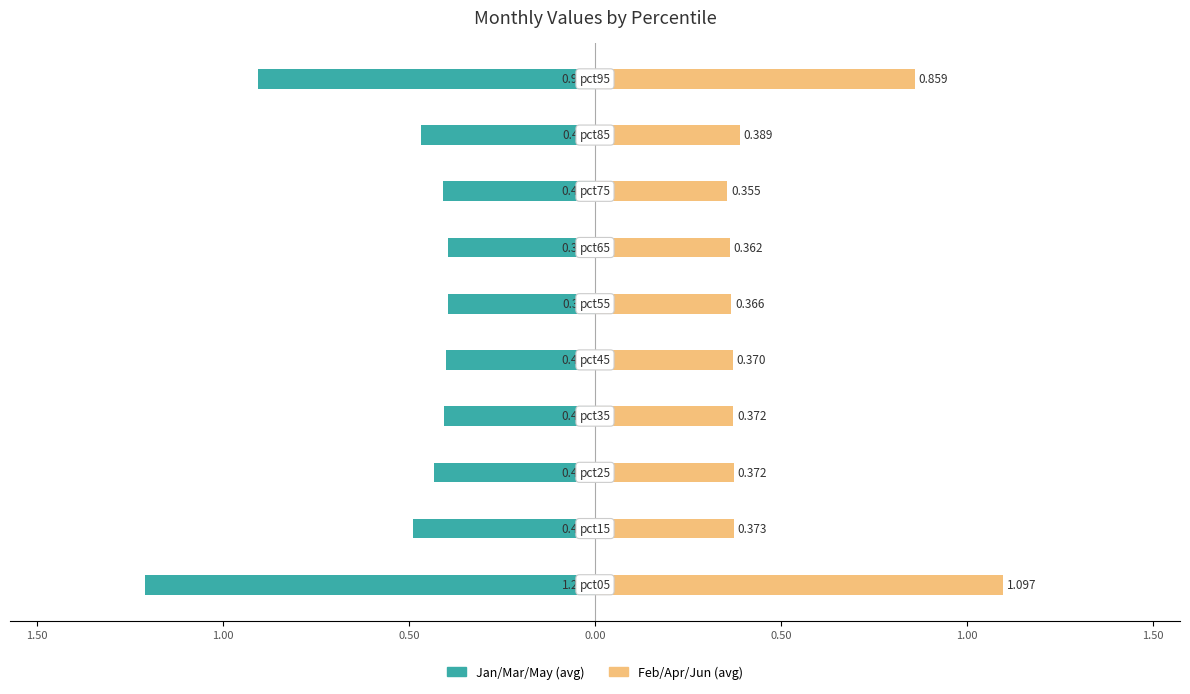

What are all the series names shown in the legend?

Jan/Mar/May (avg), Feb/Apr/Jun (avg)